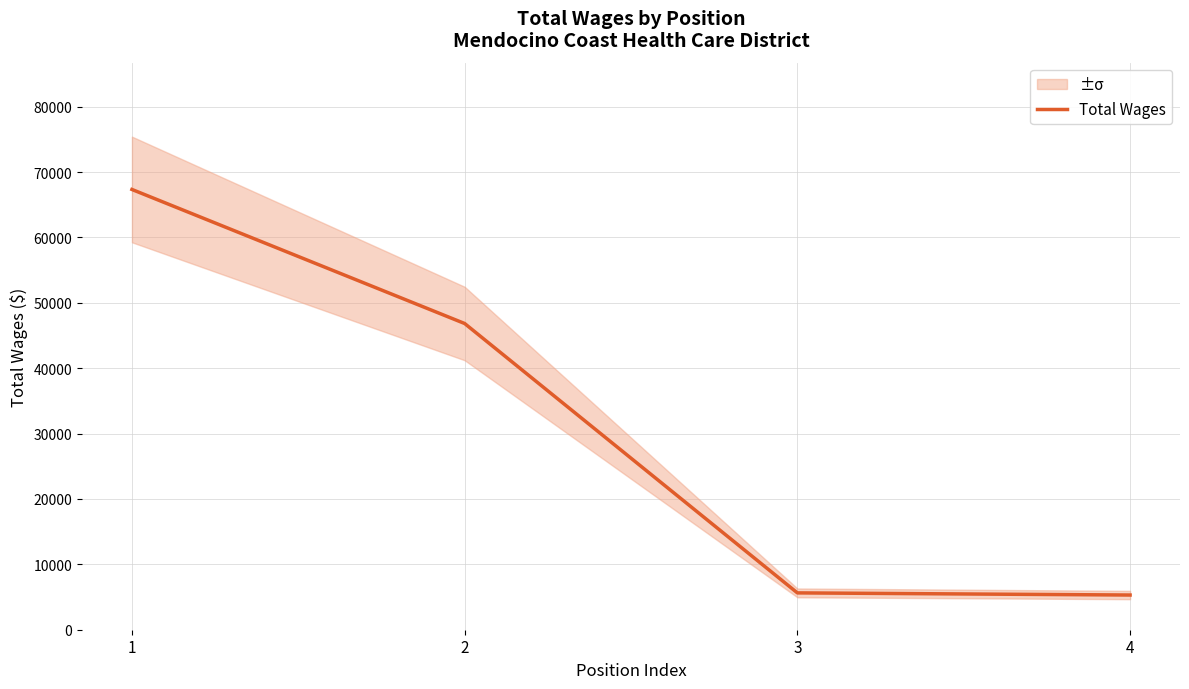

How many lines are shown in the chart?

1